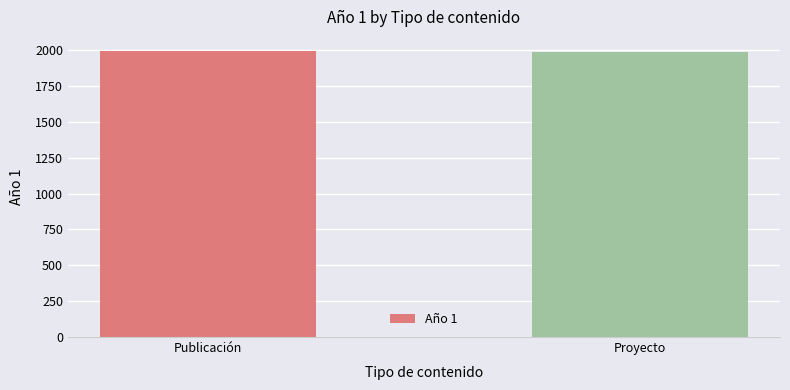

Read the value at Proyecto.

1989